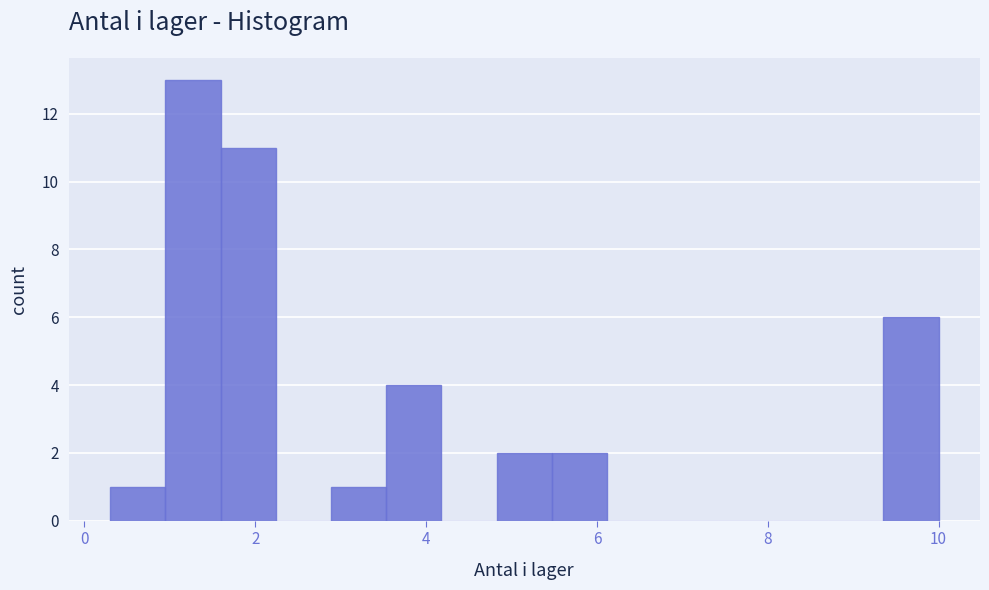

Read against the x-axis, roughly where is the centre of the tallest bar?

1.2